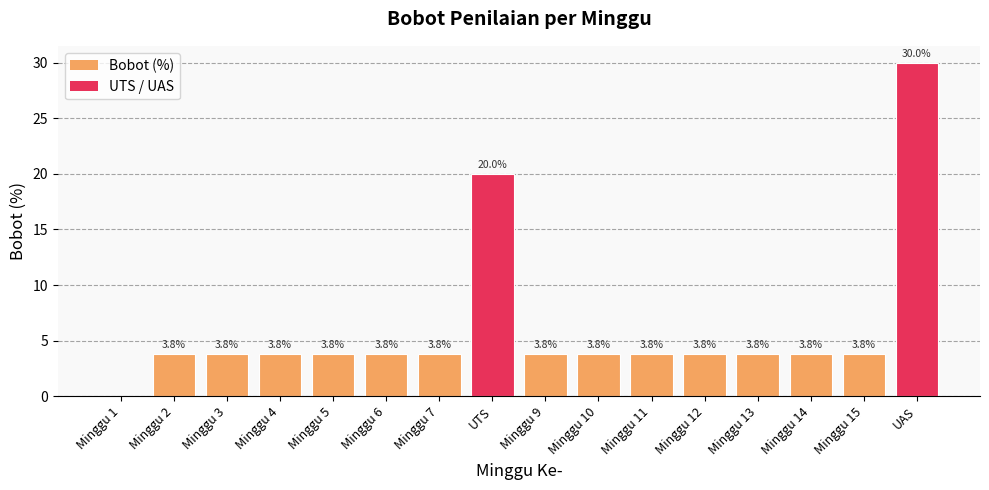

The value at Minggu 1 is 0.0. True or false?

True